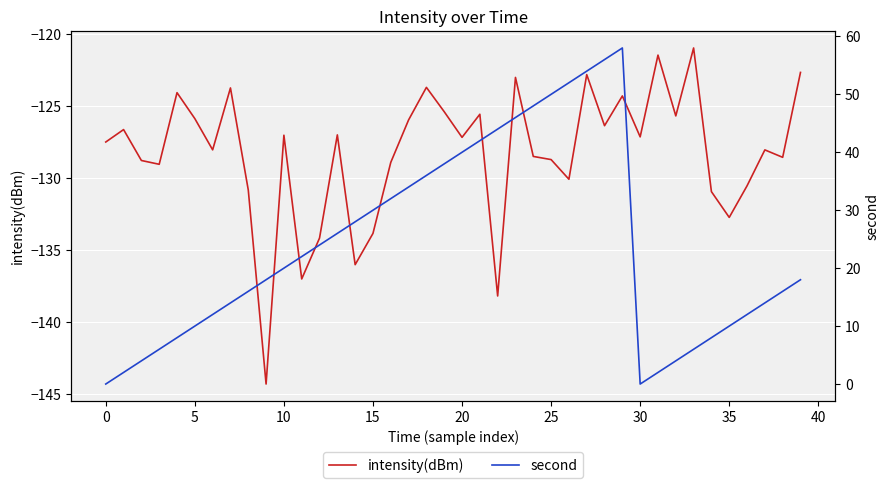

Reading left to right, extract all data points from this chart.

intensity(dBm): -127.5	-126.6	-128.8	-129.0	-124.0	-125.9	-128.0	-123.7	-130.8	-144.3	-127.0	-137.0	-134.1	-127.0	-136.0	-133.8	-128.9	-125.9	-123.7	-125.4	-127.2	-125.5	-138.2	-123.0	-128.5	-128.7	-130.1	-122.8	-126.3	-124.3	-127.1	-121.4	-125.7	-120.9	-130.9	-132.7	-130.5	-128.0	-128.5	-122.6
second: 0.0	2.0	4.0	6.0	8.0	10.0	12.0	14.0	16.0	18.0	20.0	22.0	24.0	26.0	28.0	30.0	32.0	34.0	36.0	38.0	40.0	42.0	44.0	46.0	48.0	50.0	52.0	54.0	56.0	58.0	0.0	2.0	4.0	6.0	8.0	10.0	12.0	14.0	16.0	18.0